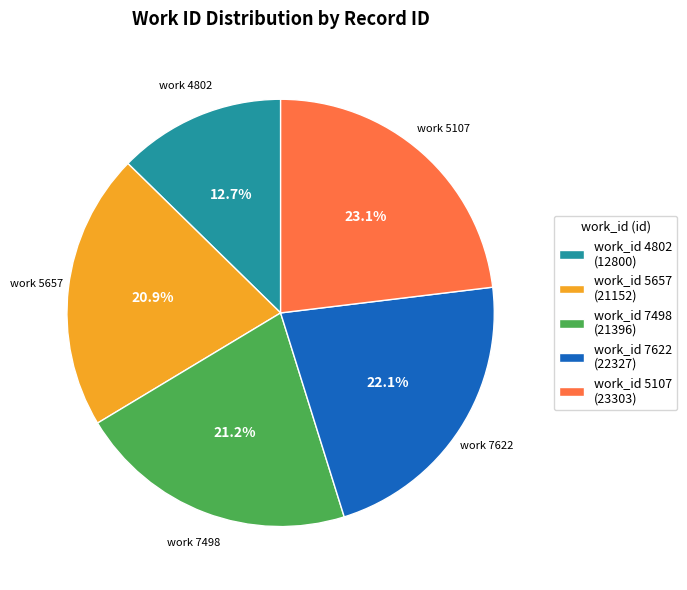

Which category has the smallest portion of the pie?

work_id 4802 (12800)